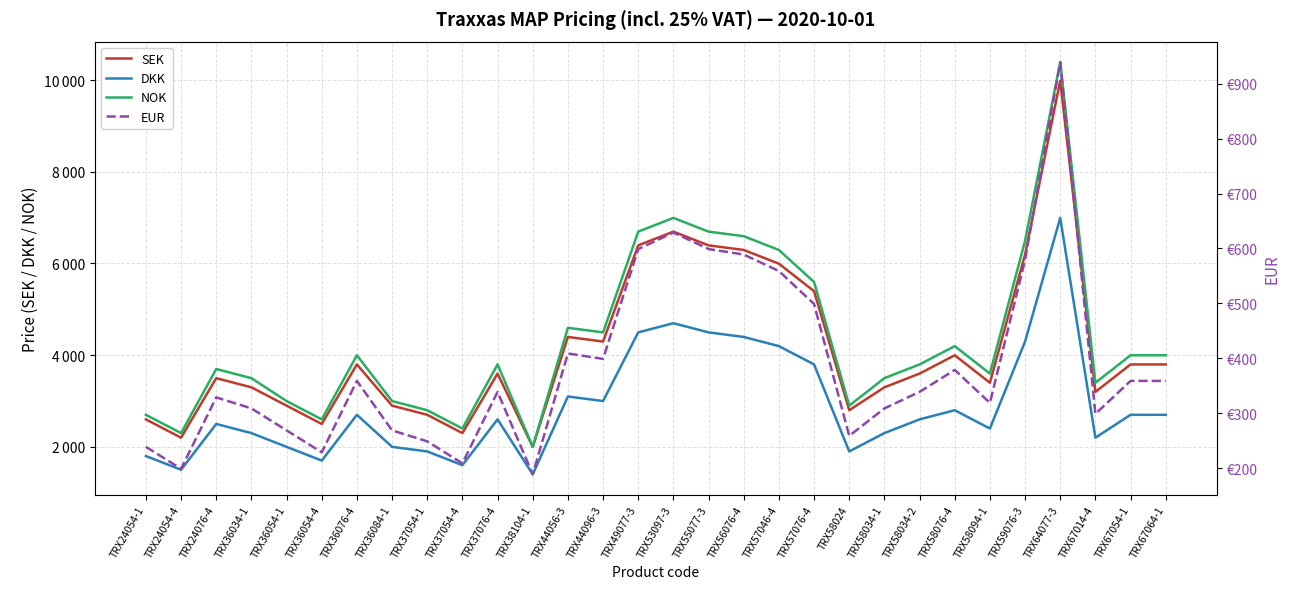

What is the value of the NOK point at the 27th from the left?

10395